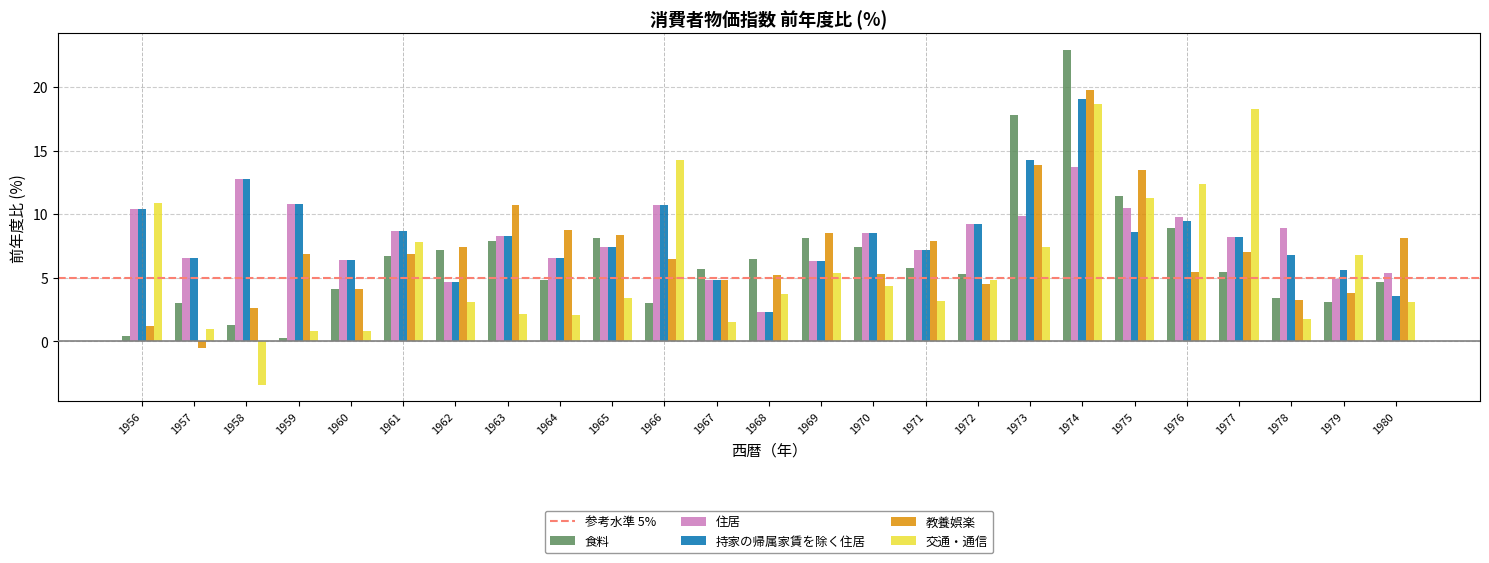

Read the 交通・通信 value at 1959.

0.8